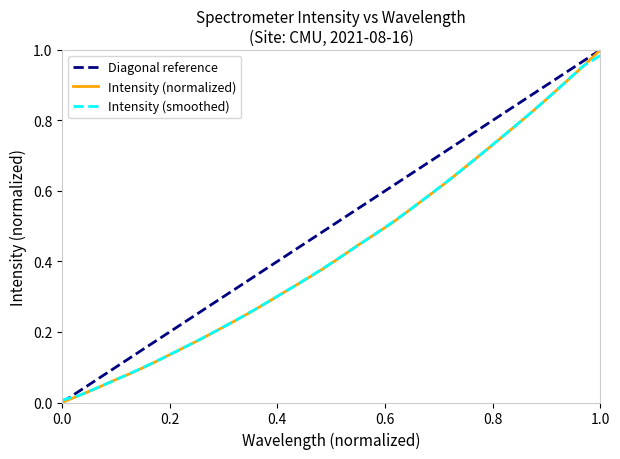

Reading left to right, what are all the values shown in this chart?

0.0	0.0	0.0	0.1	0.1	0.1	0.1	0.2	0.2	0.2	0.2	0.3	0.3	0.3	0.3	0.4	0.4	0.4	0.5	0.5	0.5	0.6	0.6	0.7	0.7	0.7	0.8	0.8	0.9	0.9	1.0	1.0